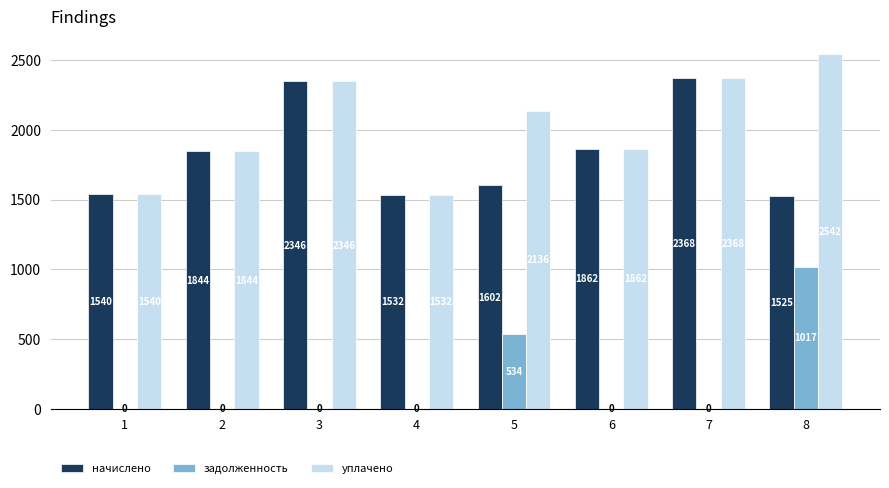

Which series has the largest total across all categories?

уплачено